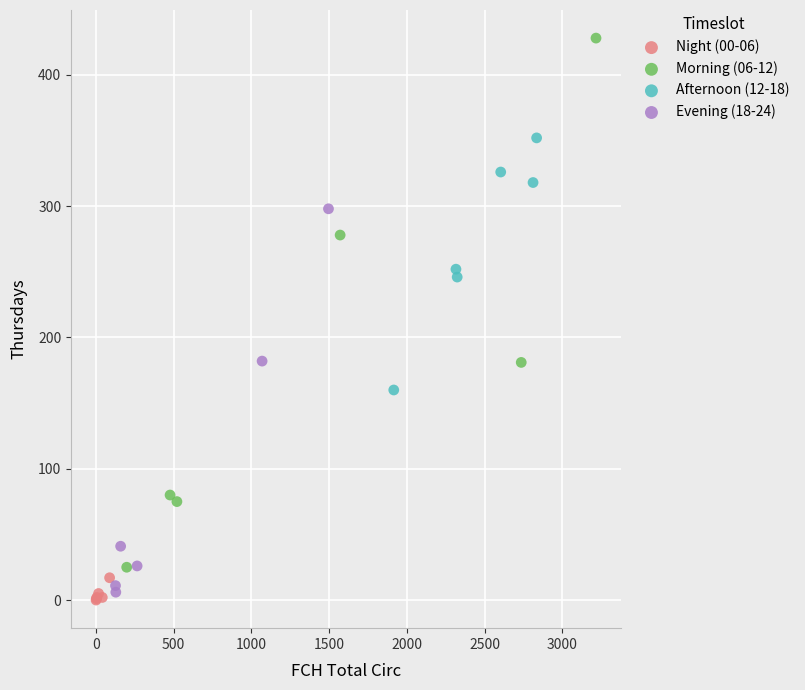

Which series reaches the maximum Y coordinate?

Morning (06-12)